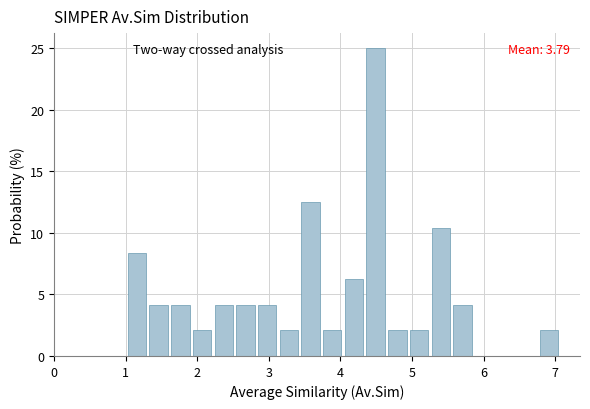

Read against the x-axis, roughly where is the centre of the tallest bar?

4.5